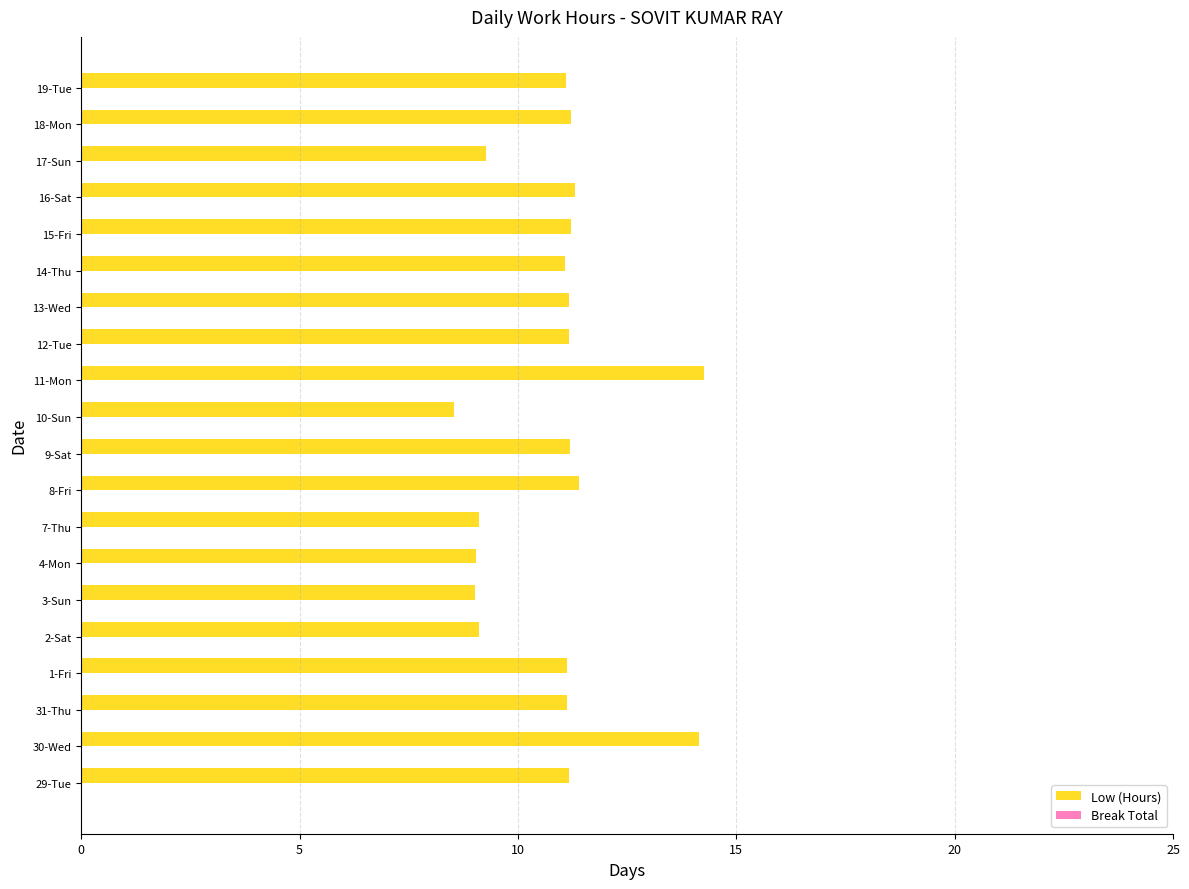

What is the sum of all values?

216.8